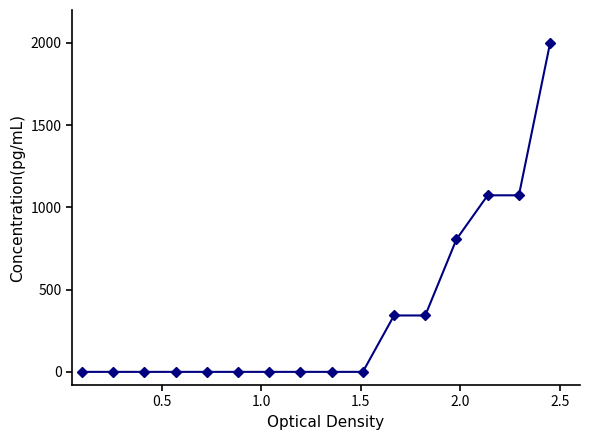

Reading right to left, list all the values displayed in this chart.

2000.0	1073.4	1073.4	806.2	342.9	342.9	0.0	0.0	0.0	0.0	0.0	0.0	0.0	0.0	0.0	0.0